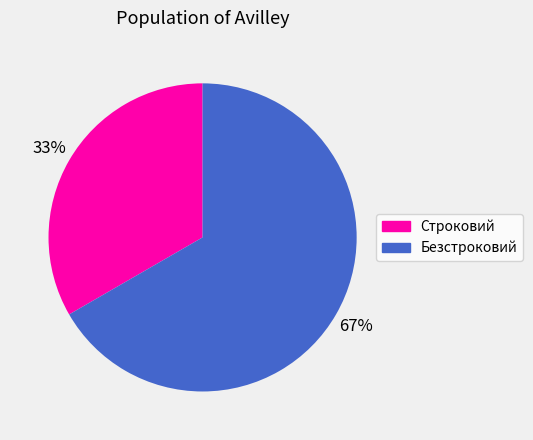

What percentage is the Строковий slice, to the nearest percent?

33%